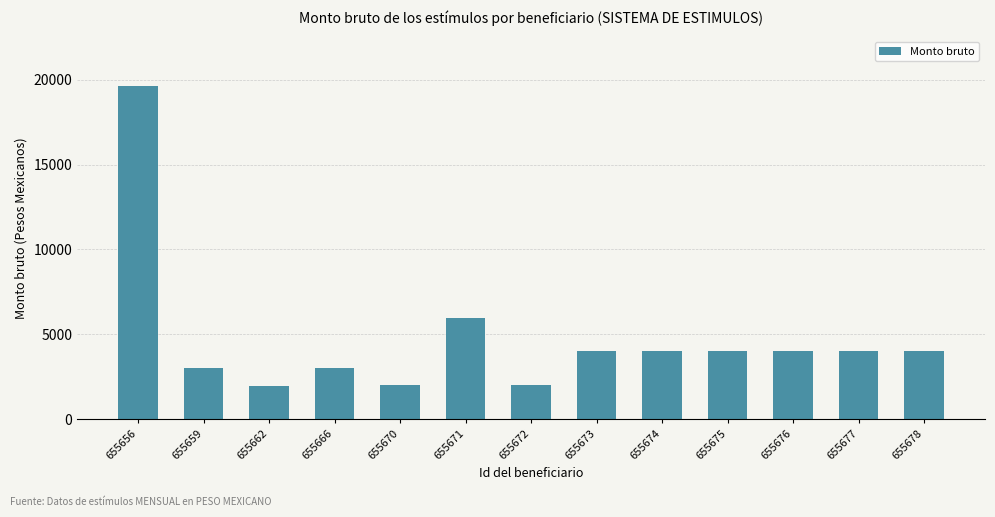

Is it true that the value at 655666 is 3000?

True